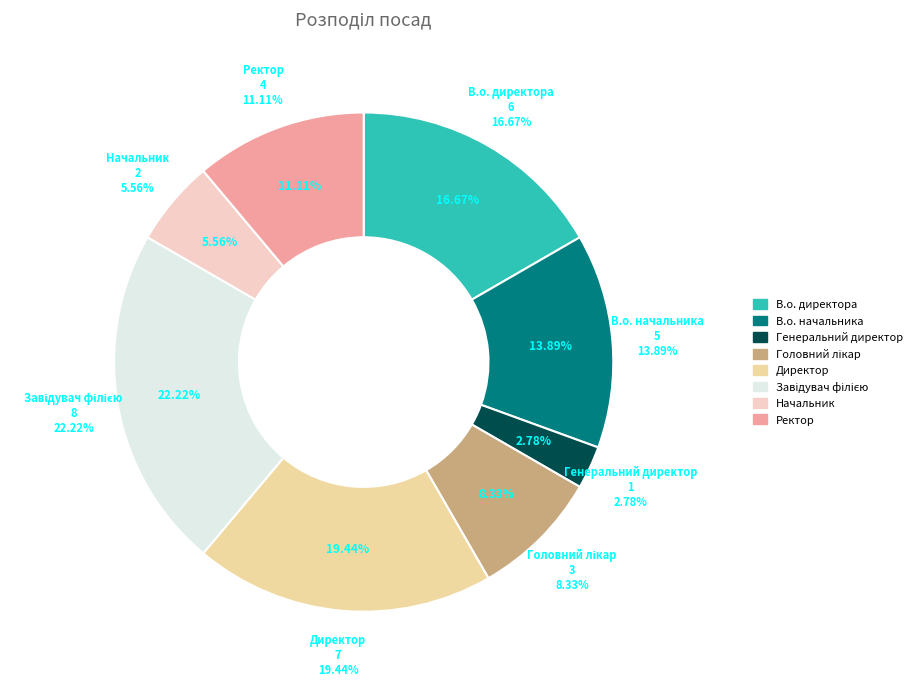

Rank the categories by value from lowest to highest.

Генеральний директор, Начальник, Головний лікар, Ректор, В.о. начальника, В.о. директора, Директор, Завідувач філією